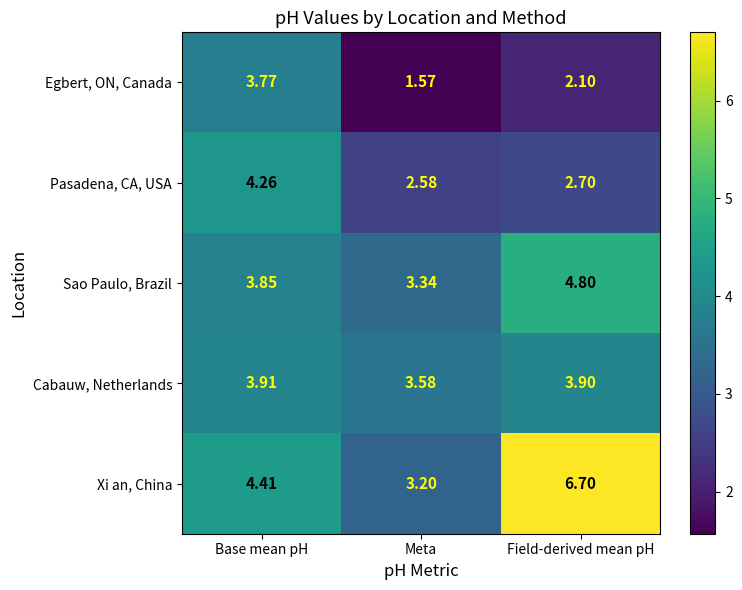

Which series has the largest range (max minus min)?

Xi an, China